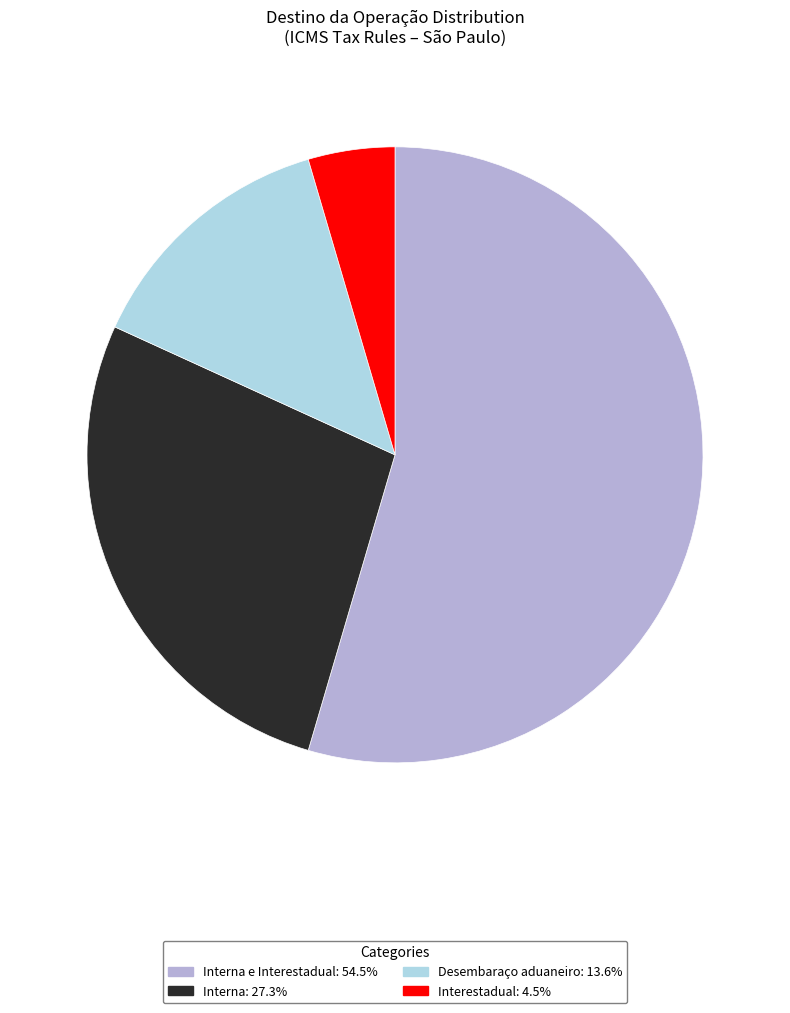

Is the sum of Interna: 27.3% and Desembaraço aduaneiro: 13.6% greater than half?

No